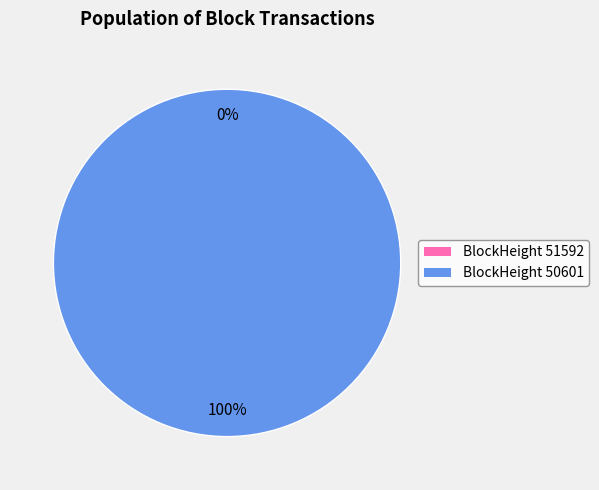

What is the largest slice in the pie chart?

50601